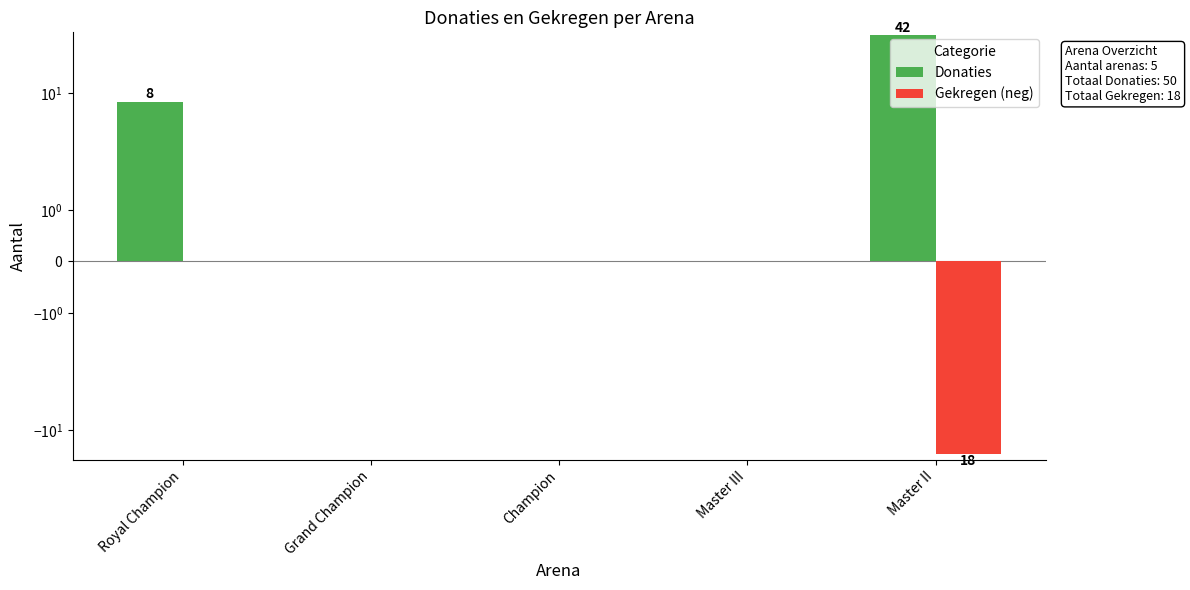

What are all the series names shown in the legend?

Donaties, Gekregen (neg)